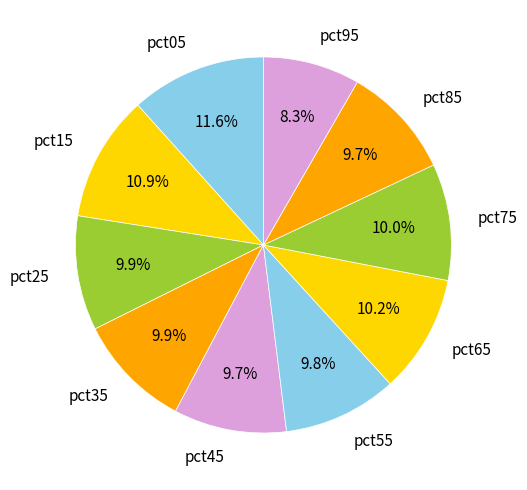

To the nearest percent, what is the combined percentage of pct55 and pct65?

20%